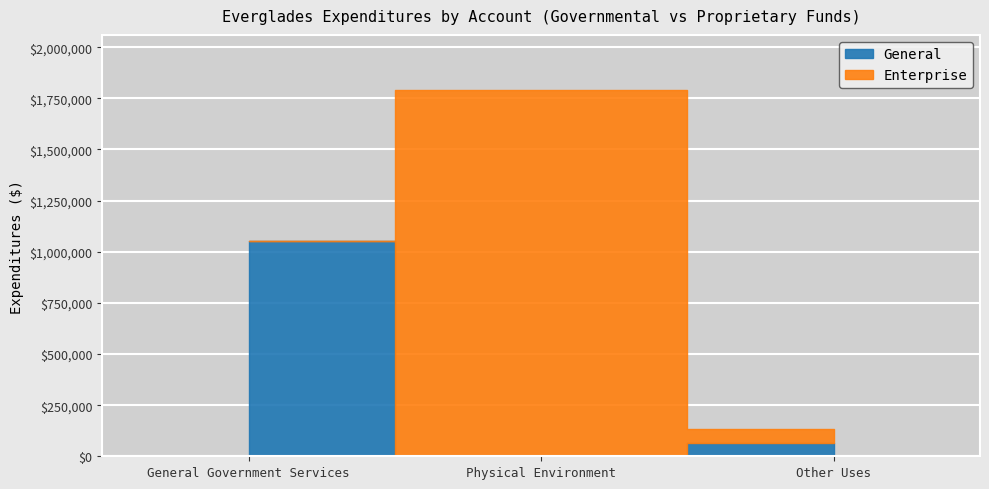

What is the sum of all Enterprise values?

1859874